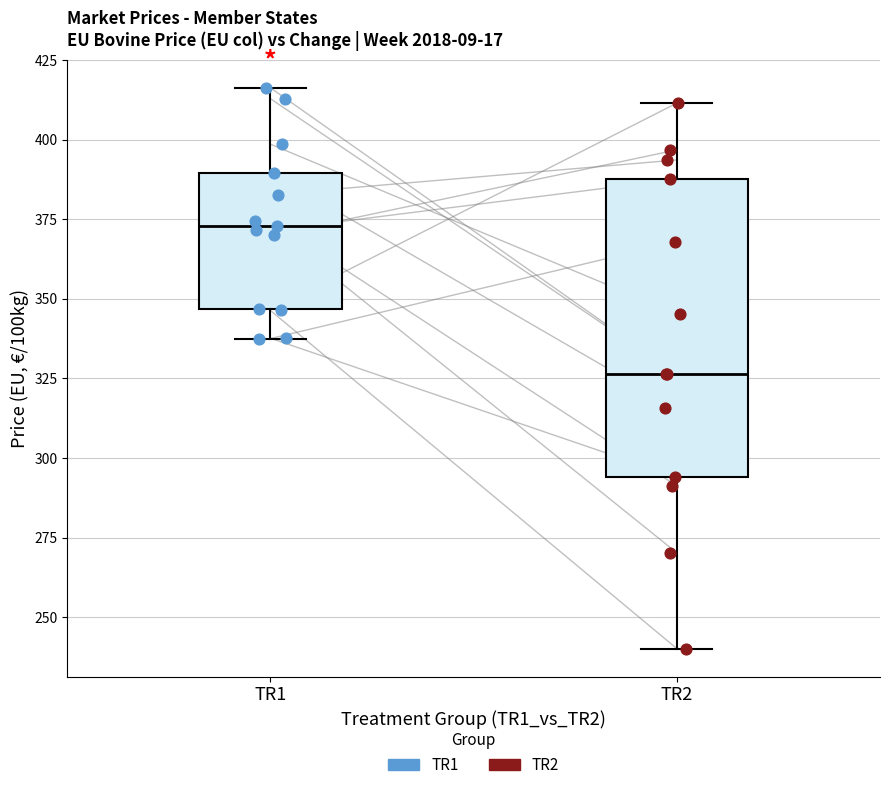

Where does the median line of the box for TR2 sit on the y-axis? The values are not printed on the chart, so give them approximately, as read against the axis.

325